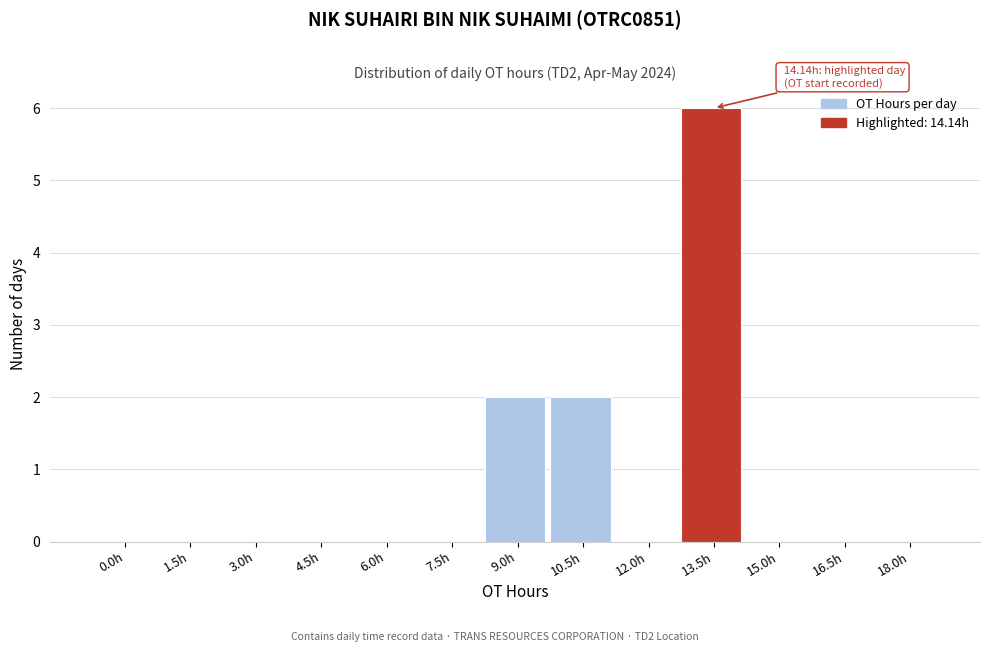

Reading left to right, extract all data points from this chart.

0.0h=0	1.5h=0	3.0h=0	4.5h=0	6.0h=0	7.5h=0	9.0h=2	10.5h=2	12.0h=0	13.5h=6	15.0h=0	16.5h=0	18.0h=0